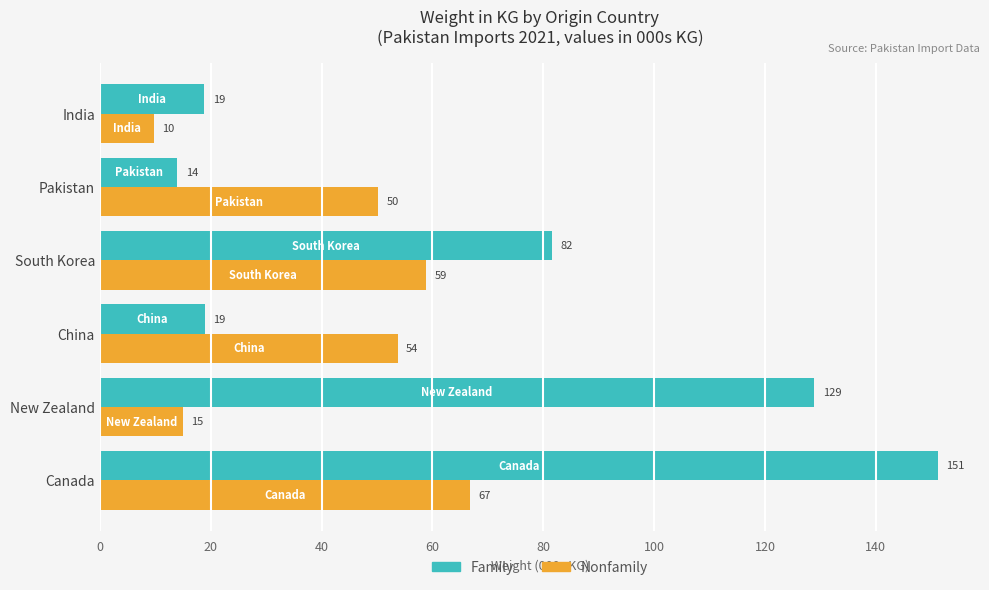

What is the difference between the second highest and second lowest values in the Family series?

110.1